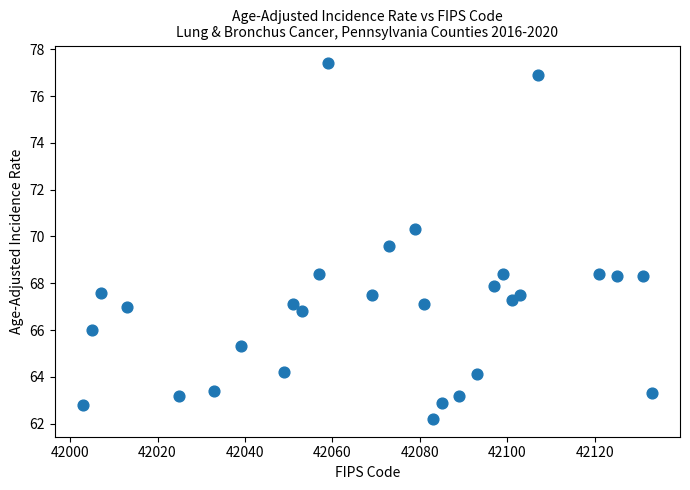

What is the range of X values (max minus min)?

130.0